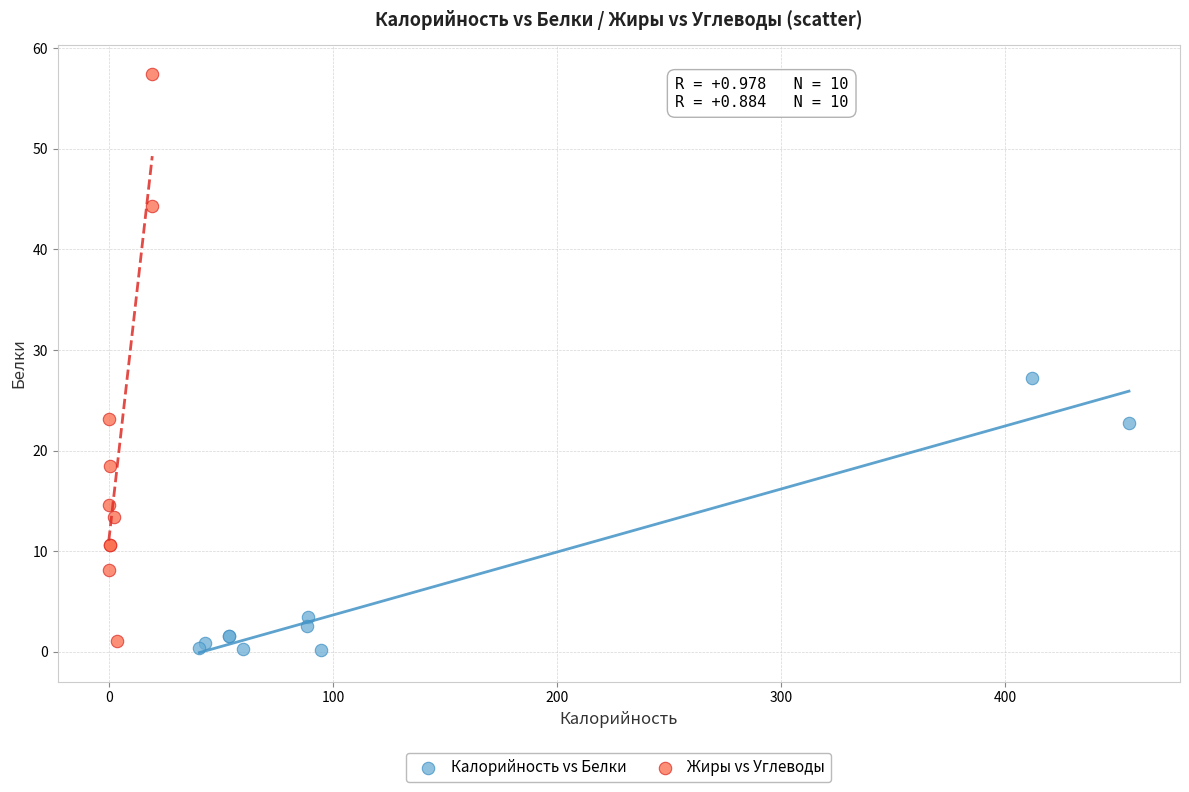

Which series contains the highest Y value?

Жиры vs Углеводы